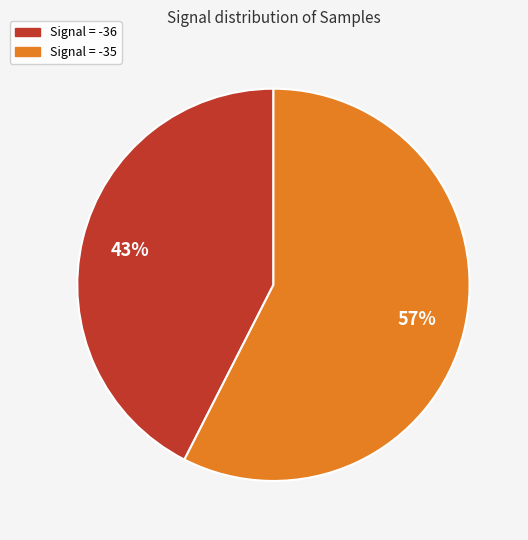

Does any single category account for the majority?

Yes